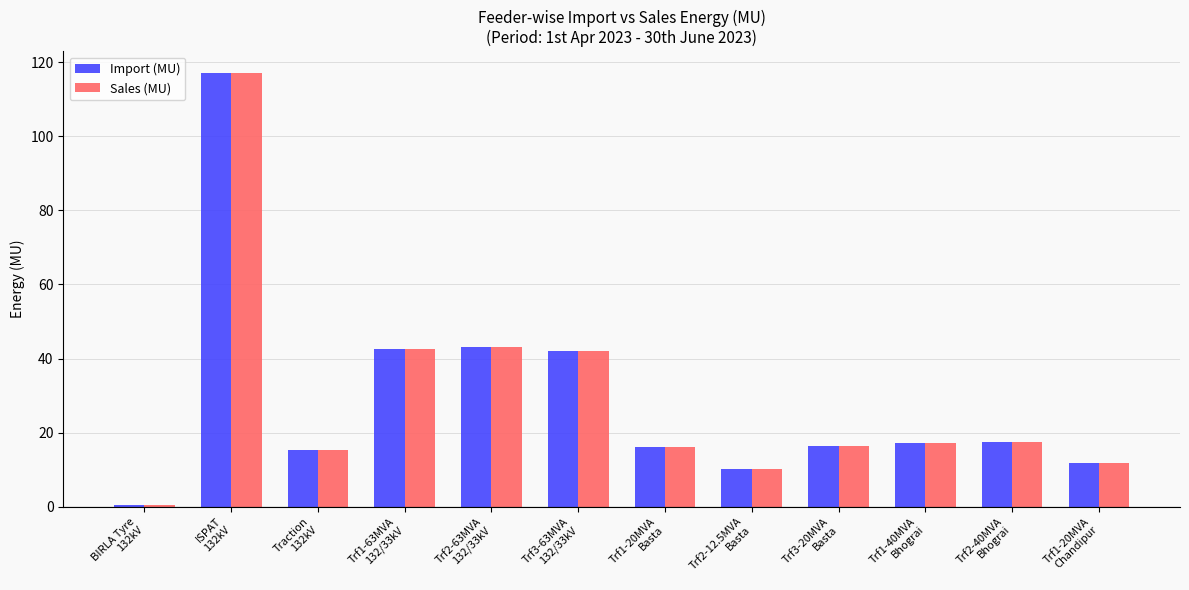

What is the greatest value displayed?

117.1